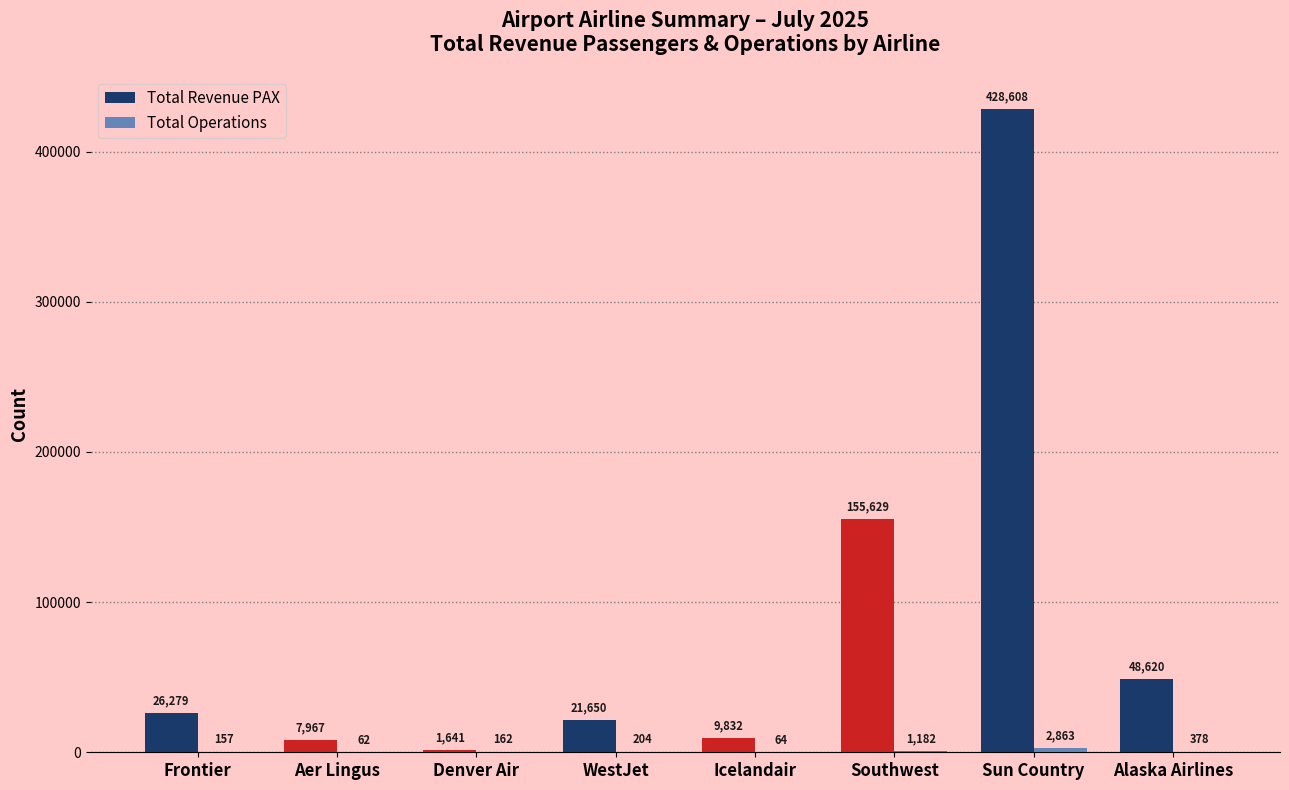

What is the sum of the Total Revenue PAX values at WestJet and Alaska Airlines?

70270